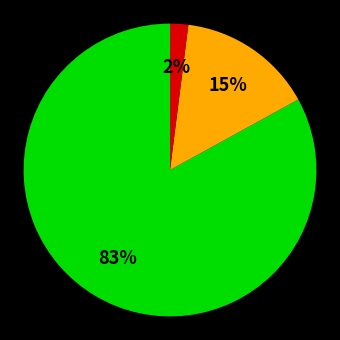

To the nearest percent, what is the average slice percentage?

33%